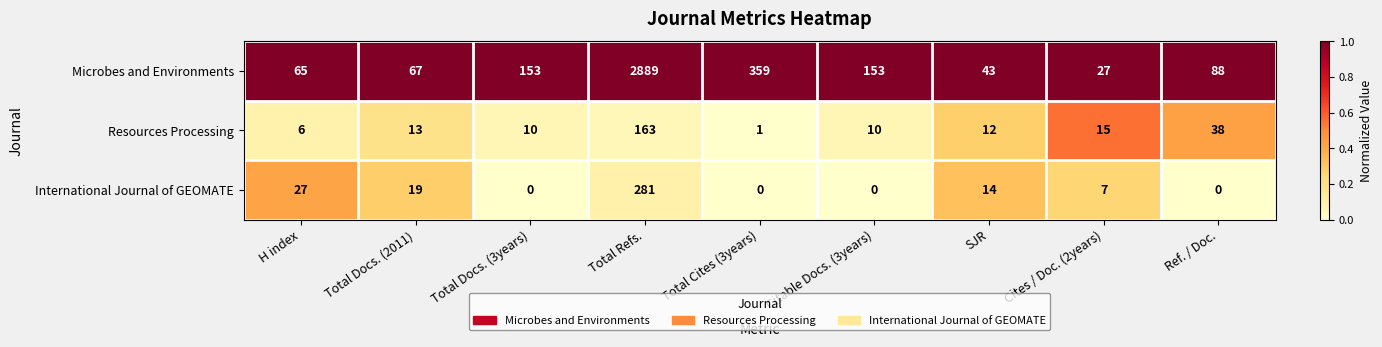

Reading left to right, what are all the values shown in this chart?

Microbes and Environments: 65	67	153	2889	359	153	43	27	88
Resources Processing: 6	13	10	163	1	10	12	15	38
International Journal of GEOMATE: 27	19	0	281	0	0	14	7	0